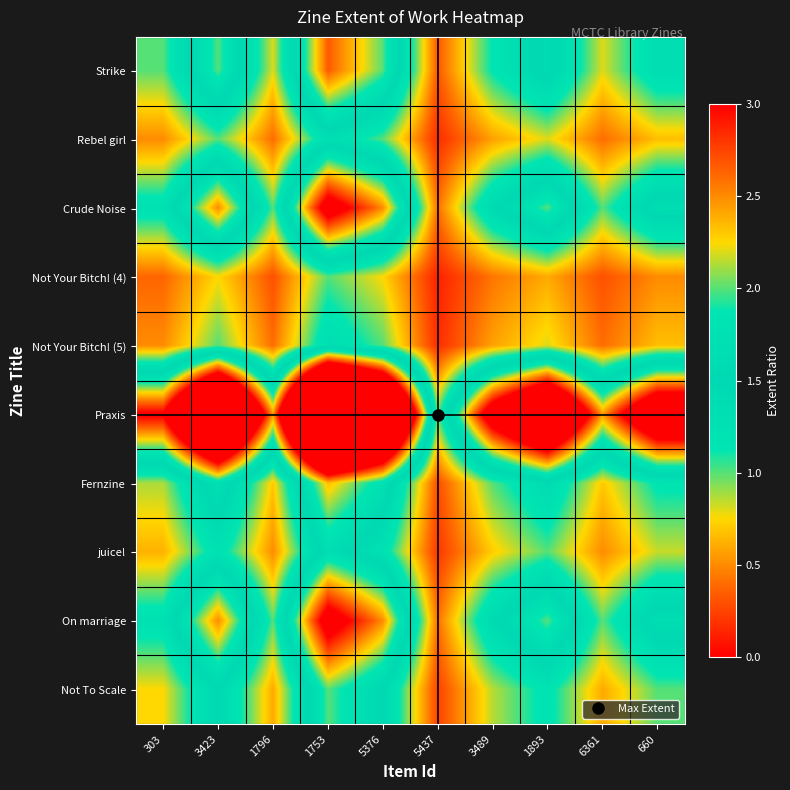

How many series are shown in this chart?

10